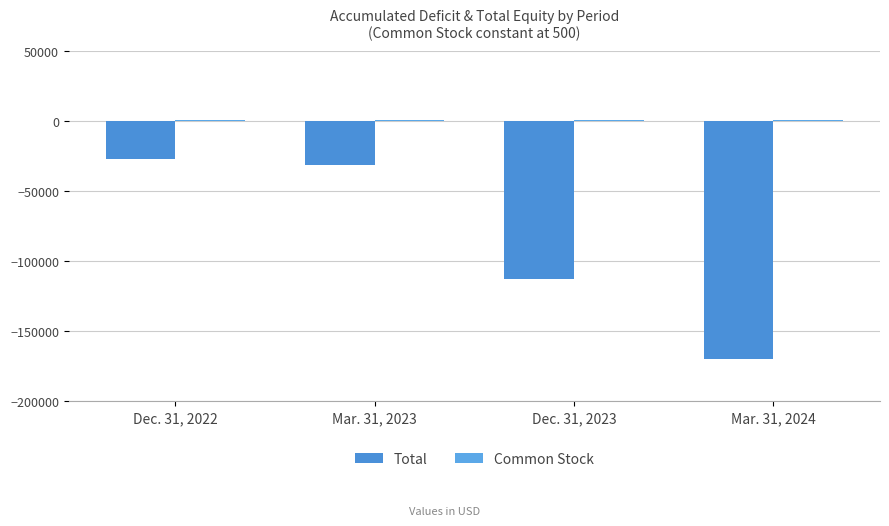

At which label does Total reach its minimum?

Mar. 31, 2024